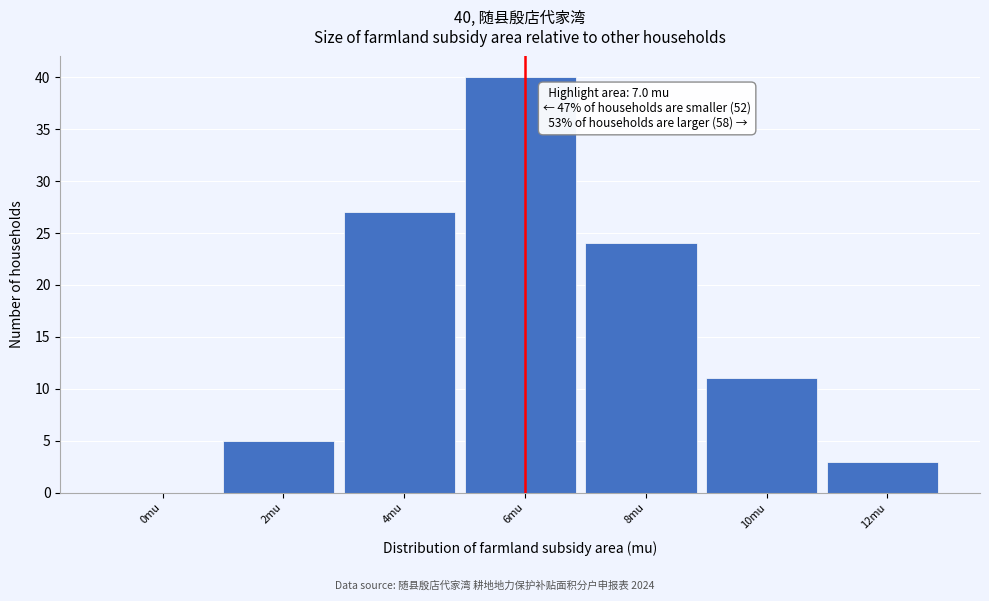

Reading right to left, extract all data points from this chart.

12mu=3	10mu=11	8mu=24	6mu=40	4mu=27	2mu=5	0mu=0